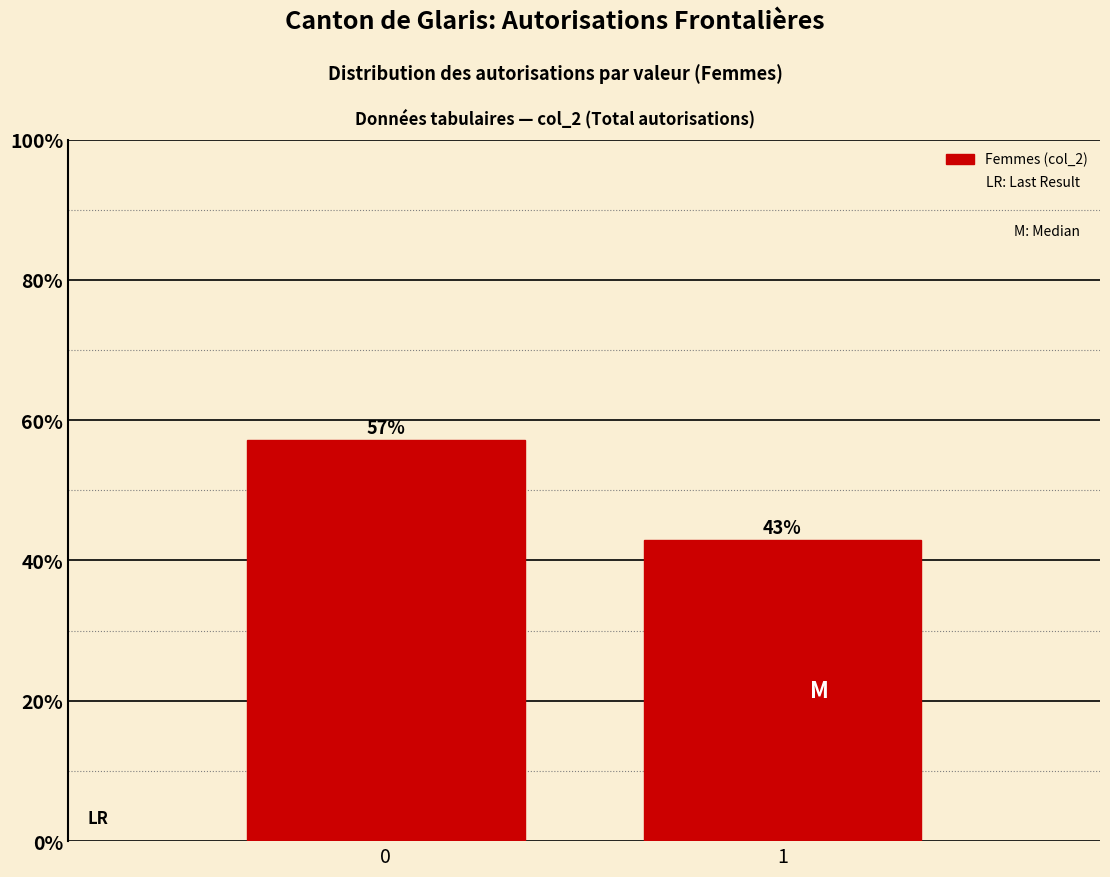

What is the value of the 1st bar from the left?

57.1